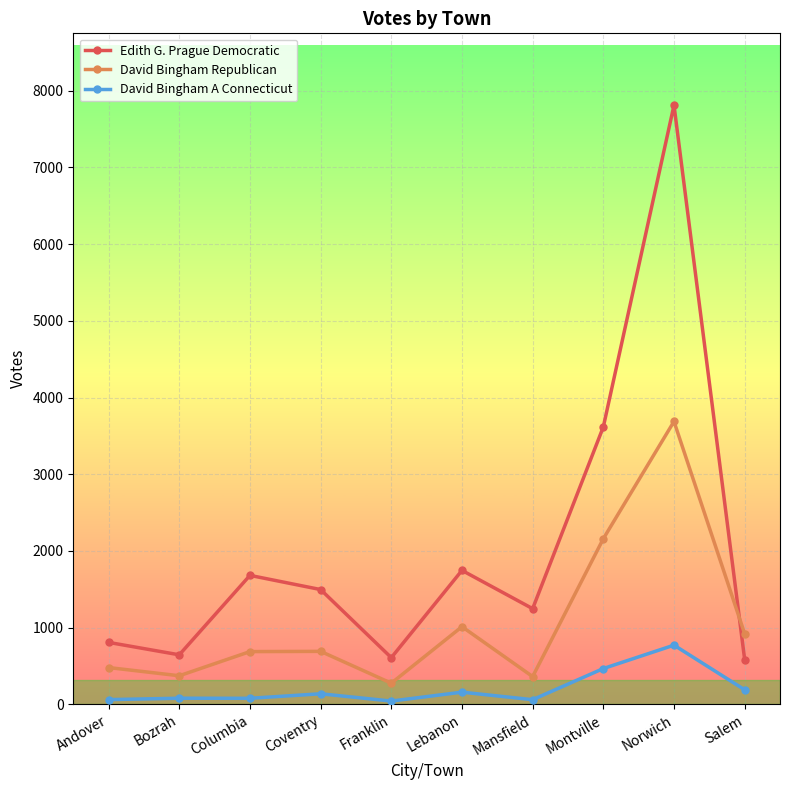

What is the average value of the David Bingham Republican series?

1064